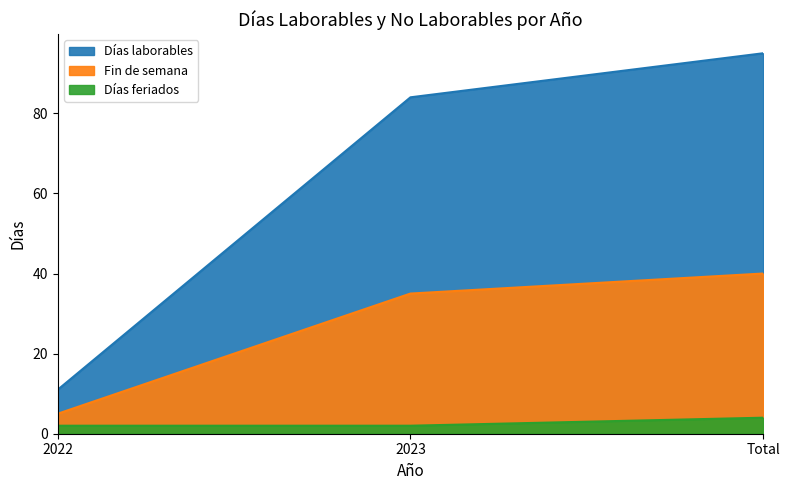

Does the chart display data point markers on the line(s)?

No